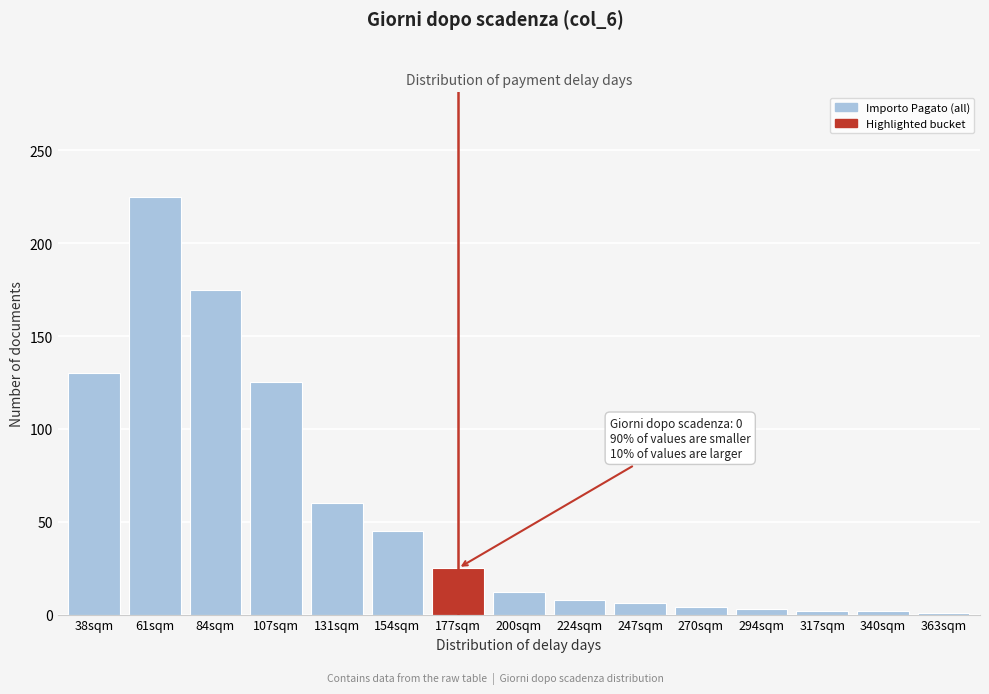

What is the difference between the maximum and minimum values?

224